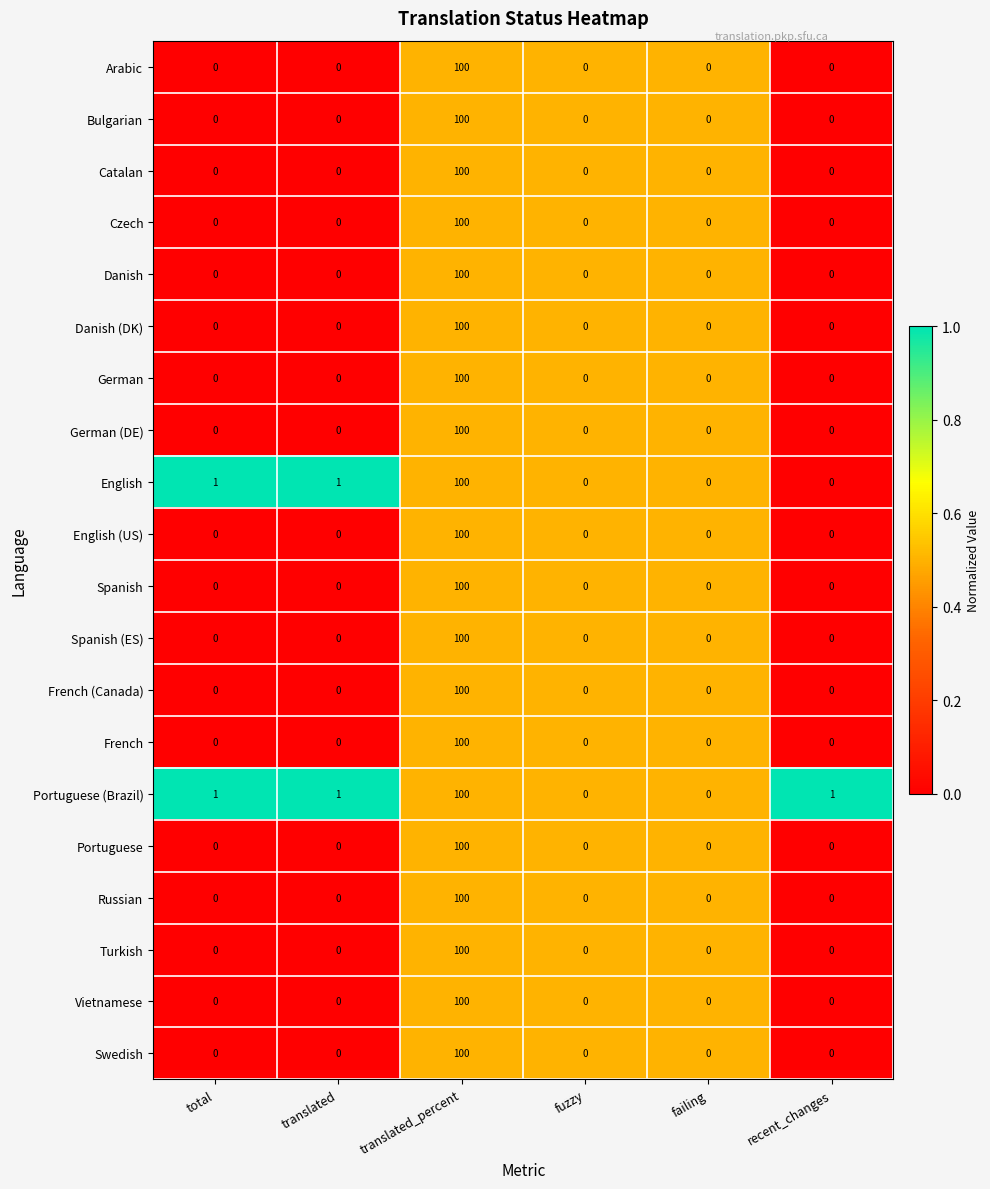

What is the highest value of the French (Canada) series?

100